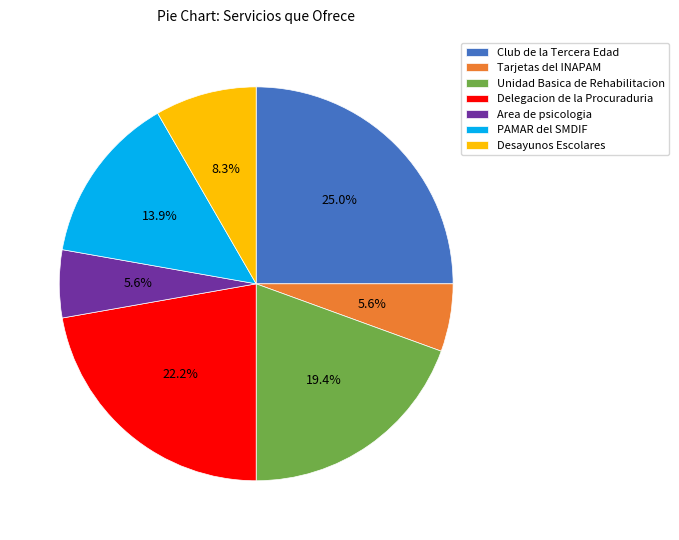

Which category has the biggest portion of the pie?

Club de la Tercera Edad